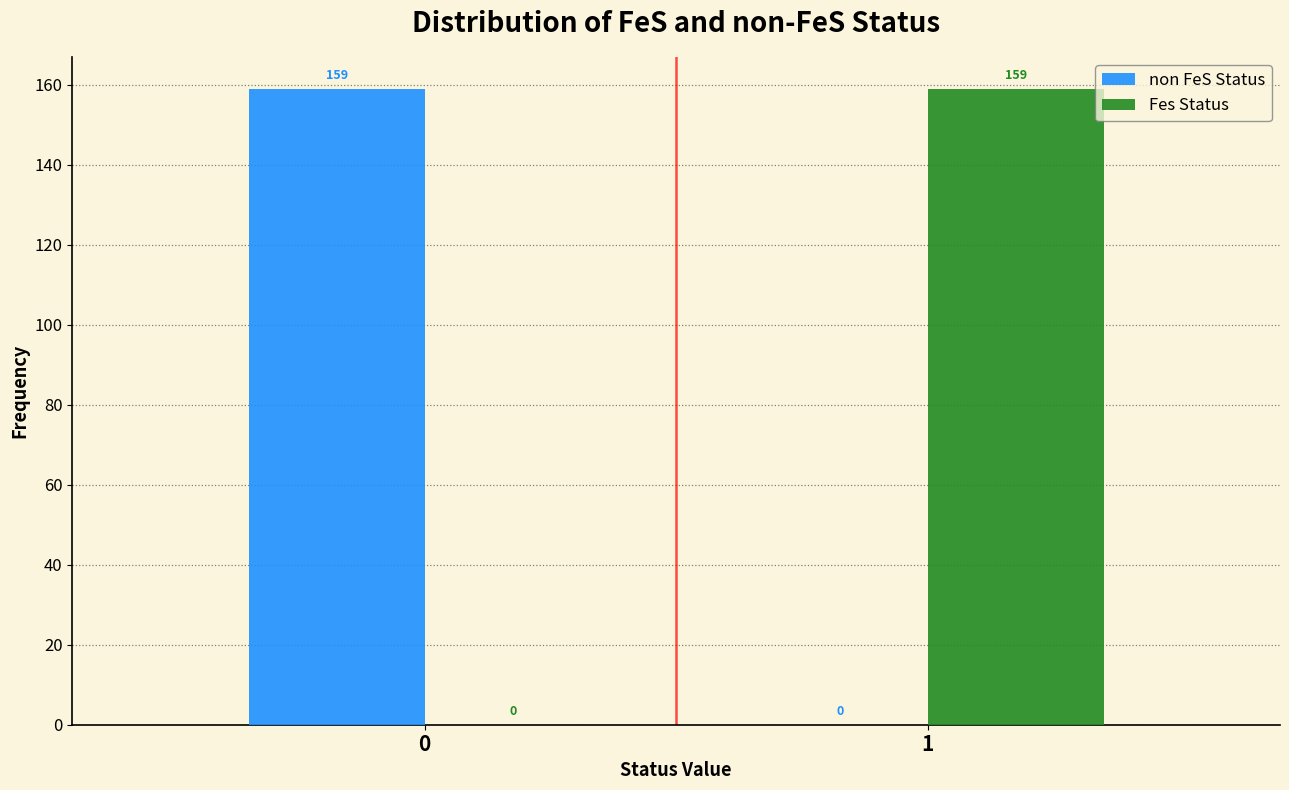

Reading left to right, transcribe all the data shown in this chart.

non FeS Status: 0=159	1=0
Fes Status: 0=0	1=159